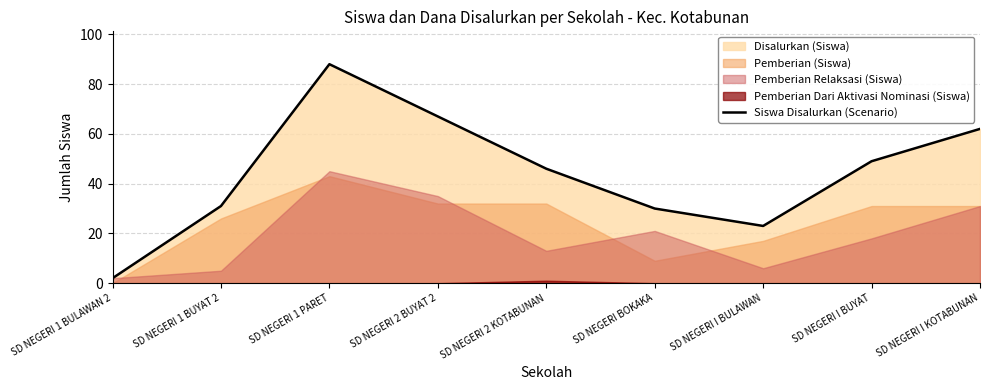

List the labels in order of value, largest first.

SD NEGERI 1 PARET, SD NEGERI 2 BUYAT 2, SD NEGERI I KOTABUNAN, SD NEGERI I BUYAT, SD NEGERI 2 KOTABUNAN, SD NEGERI 1 BUYAT 2, SD NEGERI BOKAKA, SD NEGERI I BULAWAN, SD NEGERI 1 BULAWAN 2